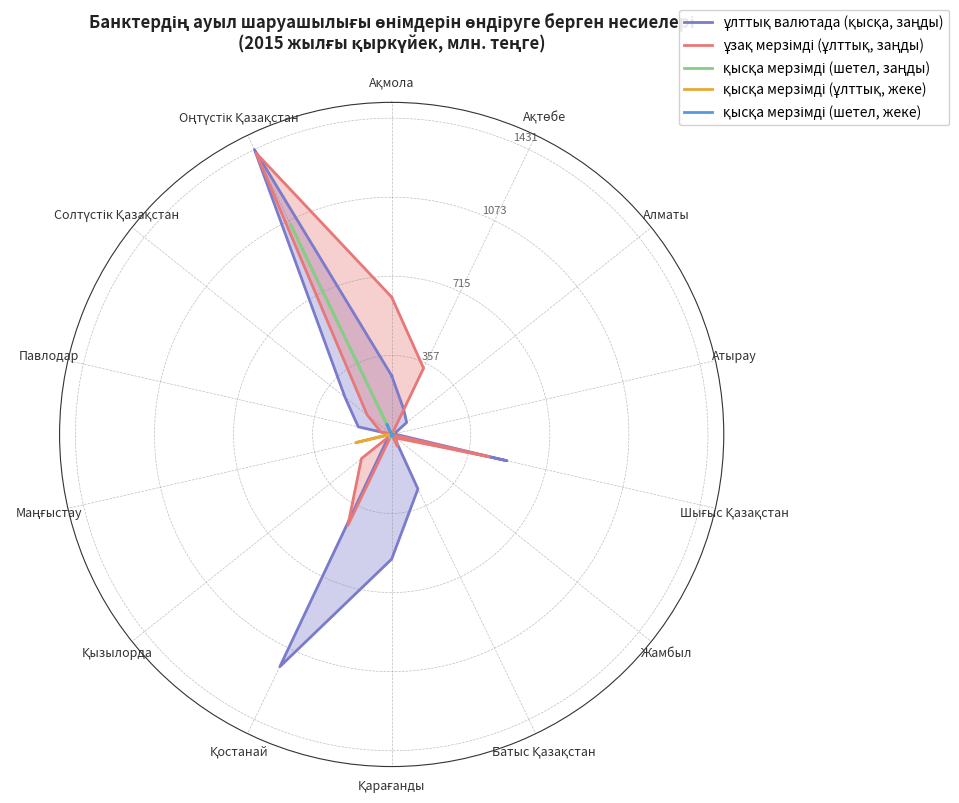

The value of ұзақ мерзімді (ұлттық, заңды) at Солтүстік Қазақстан is 81.1. True or false?

False